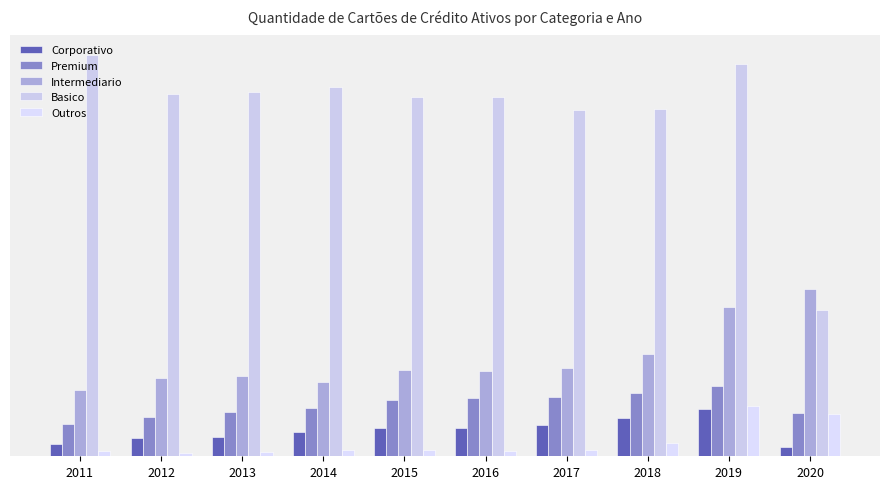

Reading left to right, extract all data points from this chart.

Corporativo: 7882995	11169053	12175203	15377673	17515883	17319018	19212031	23648933	29389719	5961806
Premium: 19826318	24134265	27353988	29916465	34861093	36360914	36888805	39397357	43888737	26728797
Intermediario: 41490559	48438369	49847061	46275509	53468971	53226705	54588398	63643236	92813342	103747503
Basico: 249161103	225323788	226427304	229785564	223071776	223422615	215363015	216000072	244000374	91172011
Outros: 3055990	2329324	2838386	3843466	3850341	3374247	3995166	8303130	31518139	26441144